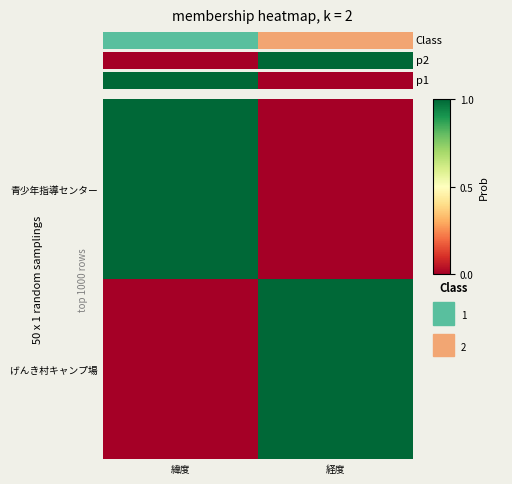

Count the number of data series in this chart.

2